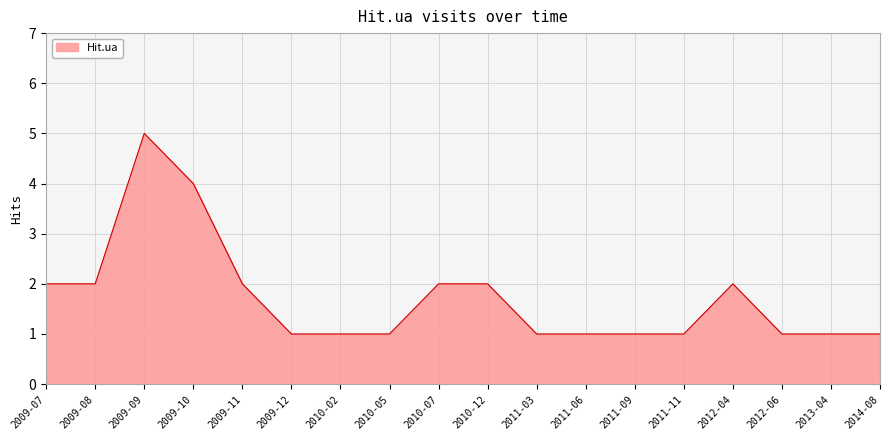

What is the ratio of the value at 2009-07 to the value at 2009-11?

1.0